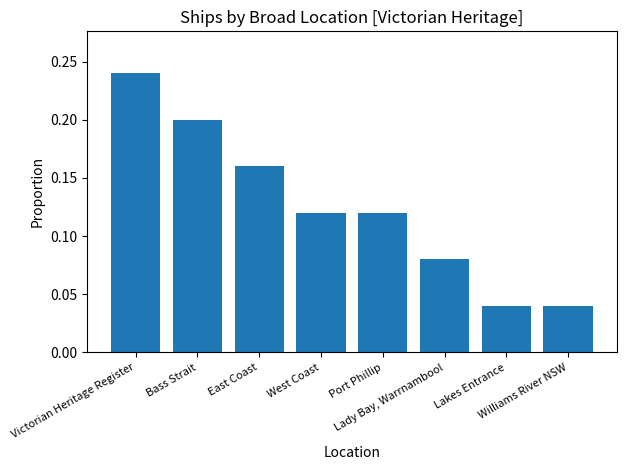

Are the bars horizontal?

No